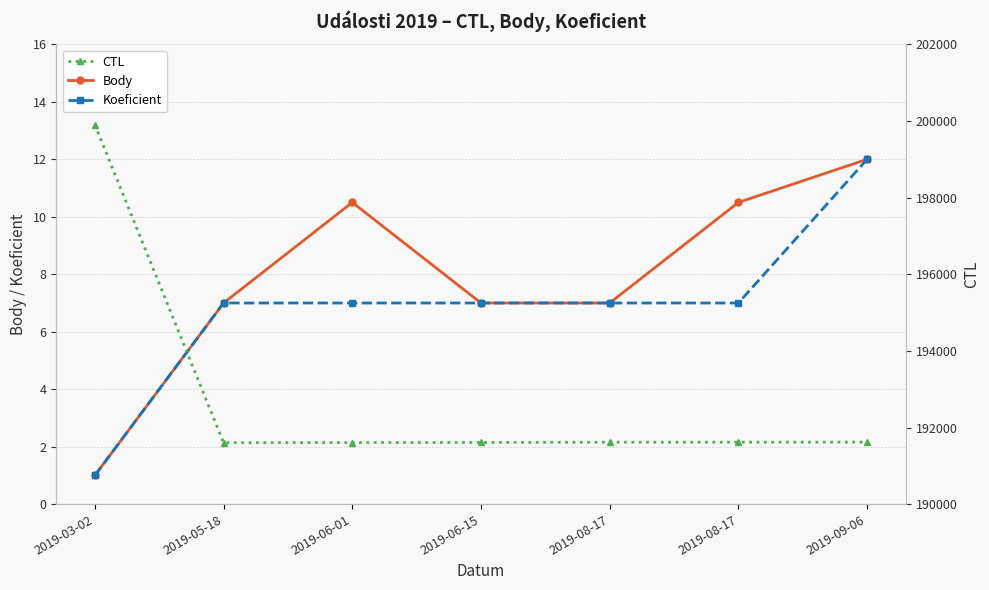

How many values in the Body series exceed 7?

3